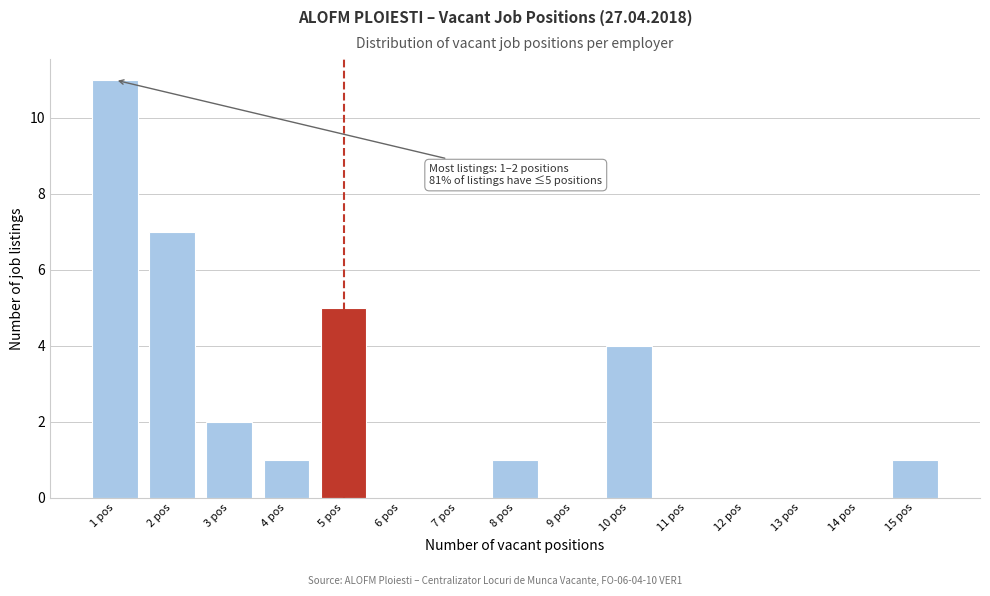

Reading left to right, what are all the values shown in this chart?

1 pos=11	2 pos=7	3 pos=2	4 pos=1	5 pos=5	6 pos=0	7 pos=0	8 pos=1	9 pos=0	10 pos=4	11 pos=0	12 pos=0	13 pos=0	14 pos=0	15 pos=1